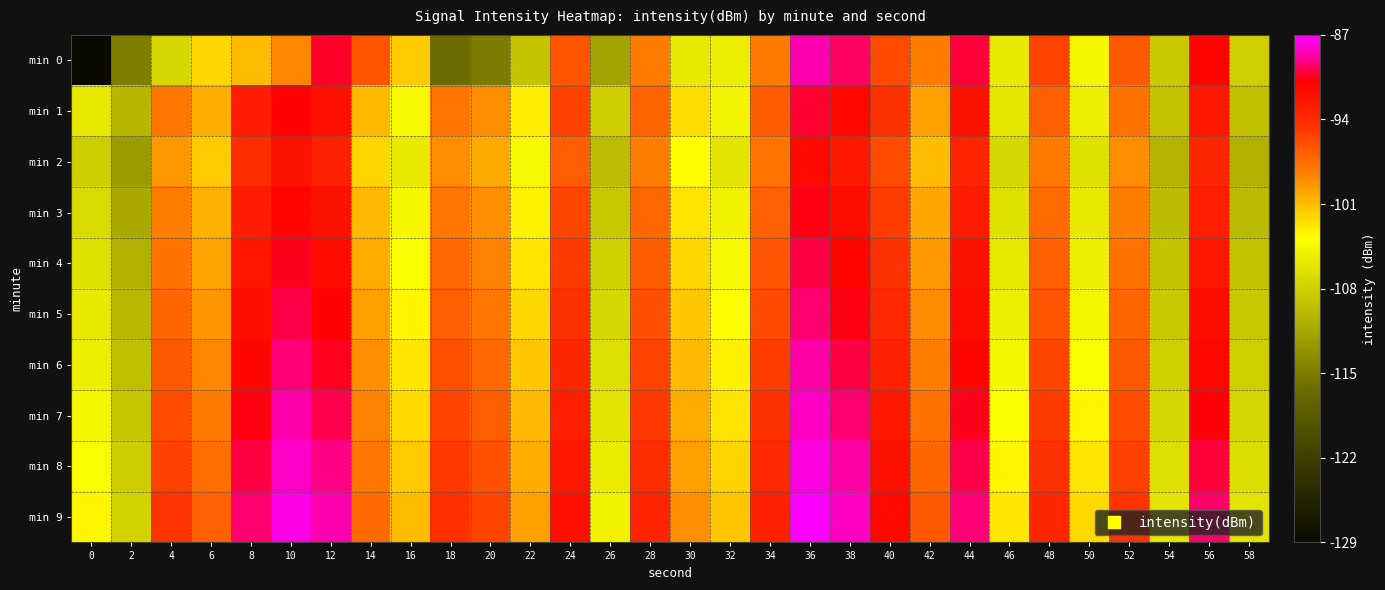

At how many categories does at least one series exceed 2?

30